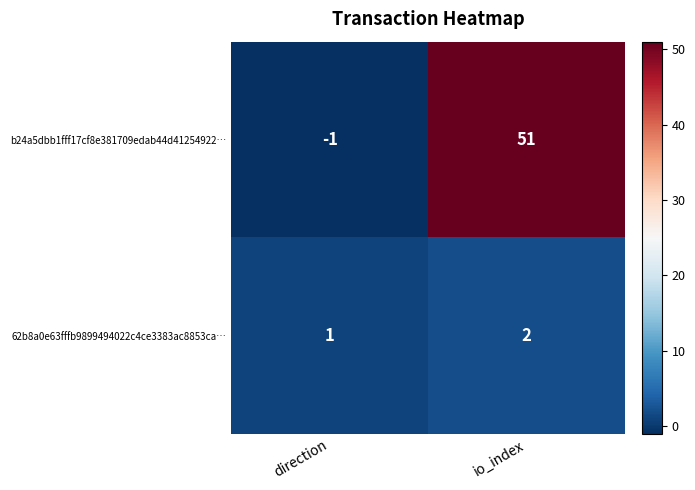

At which label is b24a5dbb1fff17cf8e381709edab44d41254922… closest to 25?

direction